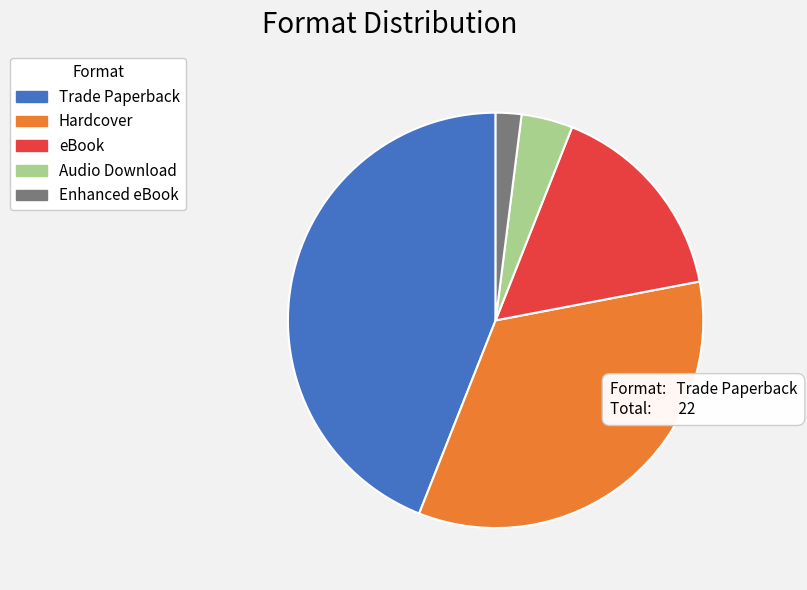

Which category has the biggest portion of the pie?

Trade Paperback